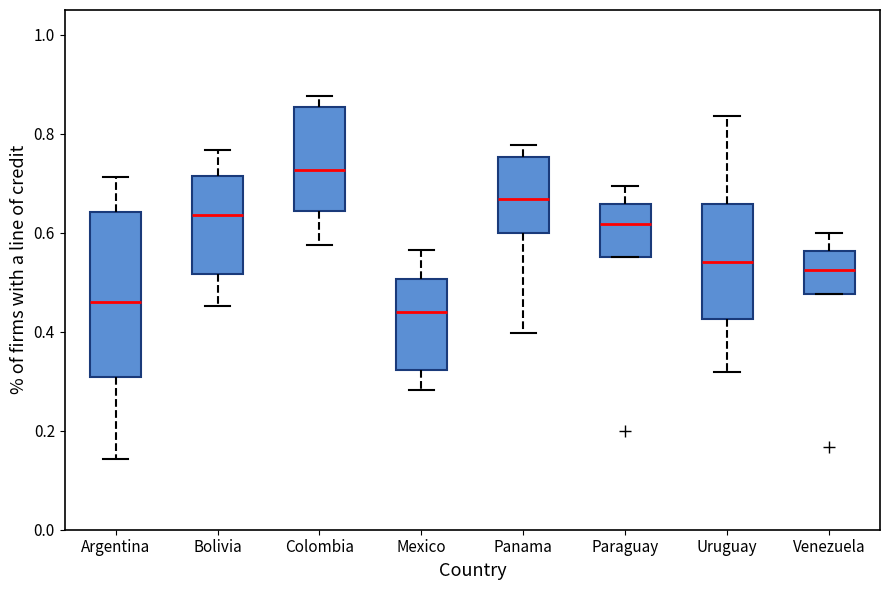

Reading left to right, transcribe this box plot: for each box, give where its median line is, the range the box spans, and where its two whiskers end, as read against the y-axis. The values are not printed on the chart, so give them approximately, as read against the axis.

Argentina: median 0.46, box 0.30 to 0.64, whiskers 0.14 to 0.72
Bolivia: median 0.64, box 0.52 to 0.72, whiskers 0.46 to 0.76
Colombia: median 0.72, box 0.64 to 0.86, whiskers 0.58 to 0.88
Mexico: median 0.44, box 0.32 to 0.50, whiskers 0.28 to 0.56
Panama: median 0.66, box 0.60 to 0.76, whiskers 0.40 to 0.78
Paraguay: median 0.62, box 0.56 to 0.66, whiskers 0.56 to 0.70
Uruguay: median 0.54, box 0.42 to 0.66, whiskers 0.32 to 0.84
Venezuela: median 0.52, box 0.48 to 0.56, whiskers 0.48 to 0.60